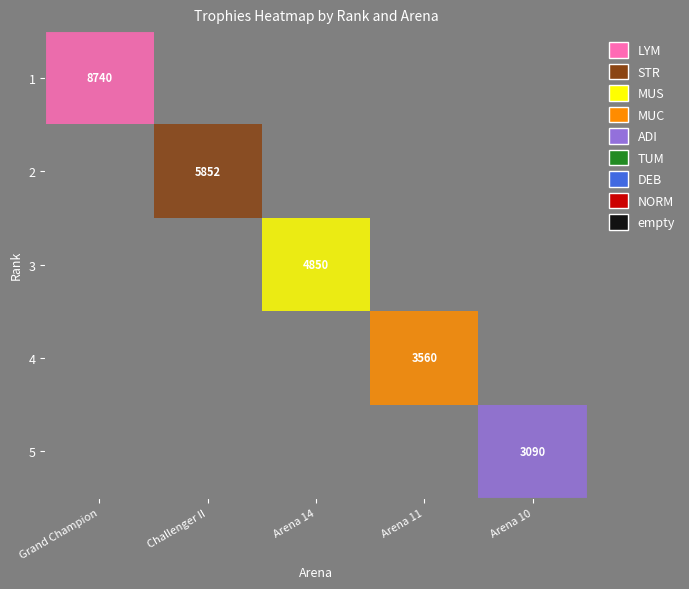

Count the number of data series in this chart.

5